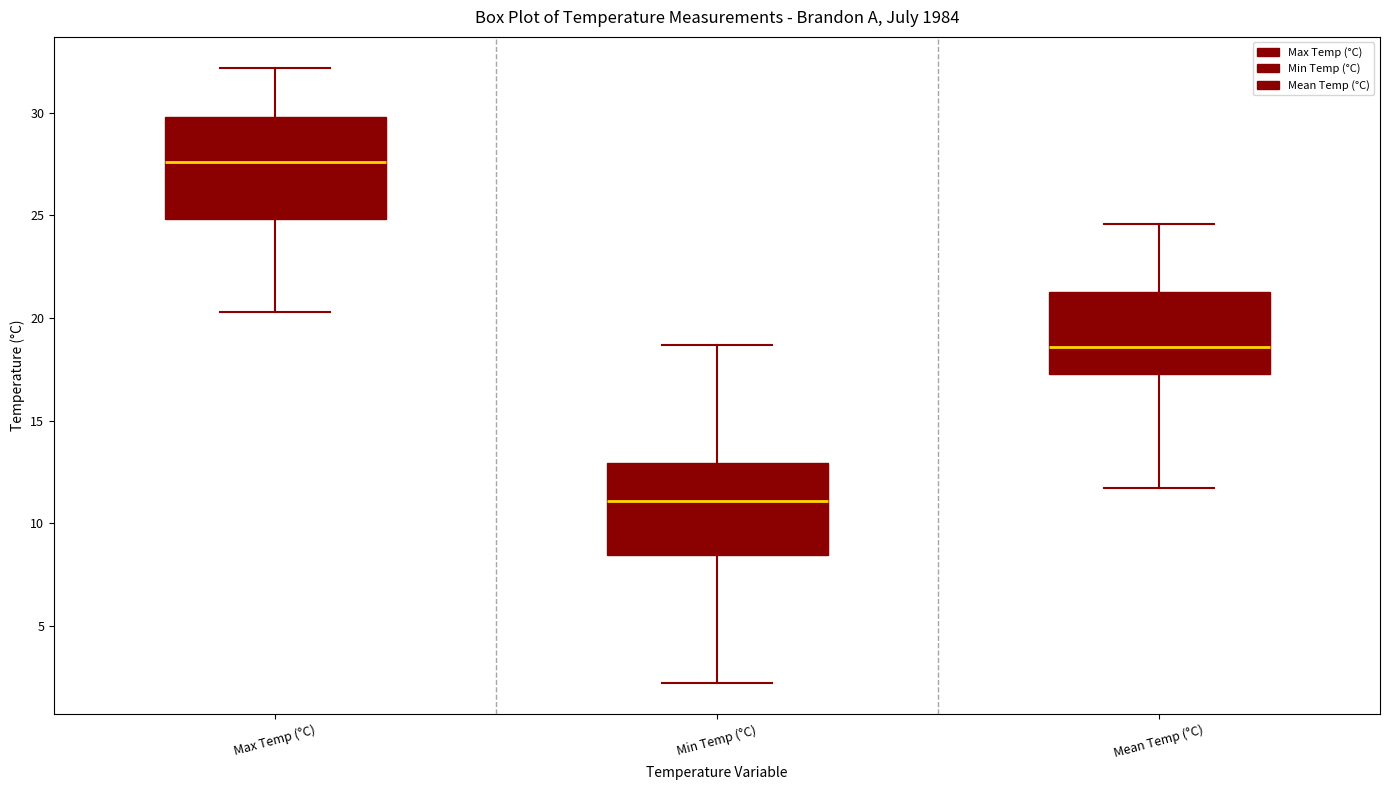

Reading left to right, read every box against the y-axis: the position of its median line, the range the box covers, and the ends of its whiskers. The values are not printed on the chart, so give them approximately, as read against the axis.

Max Temp (°C): median 27.5, box 25.0 to 30.0, whiskers 20.5 to 32.0
Min Temp (°C): median 11.0, box 8.5 to 13.0, whiskers 2.0 to 18.5
Mean Temp (°C): median 18.5, box 17.5 to 21.5, whiskers 11.5 to 24.5